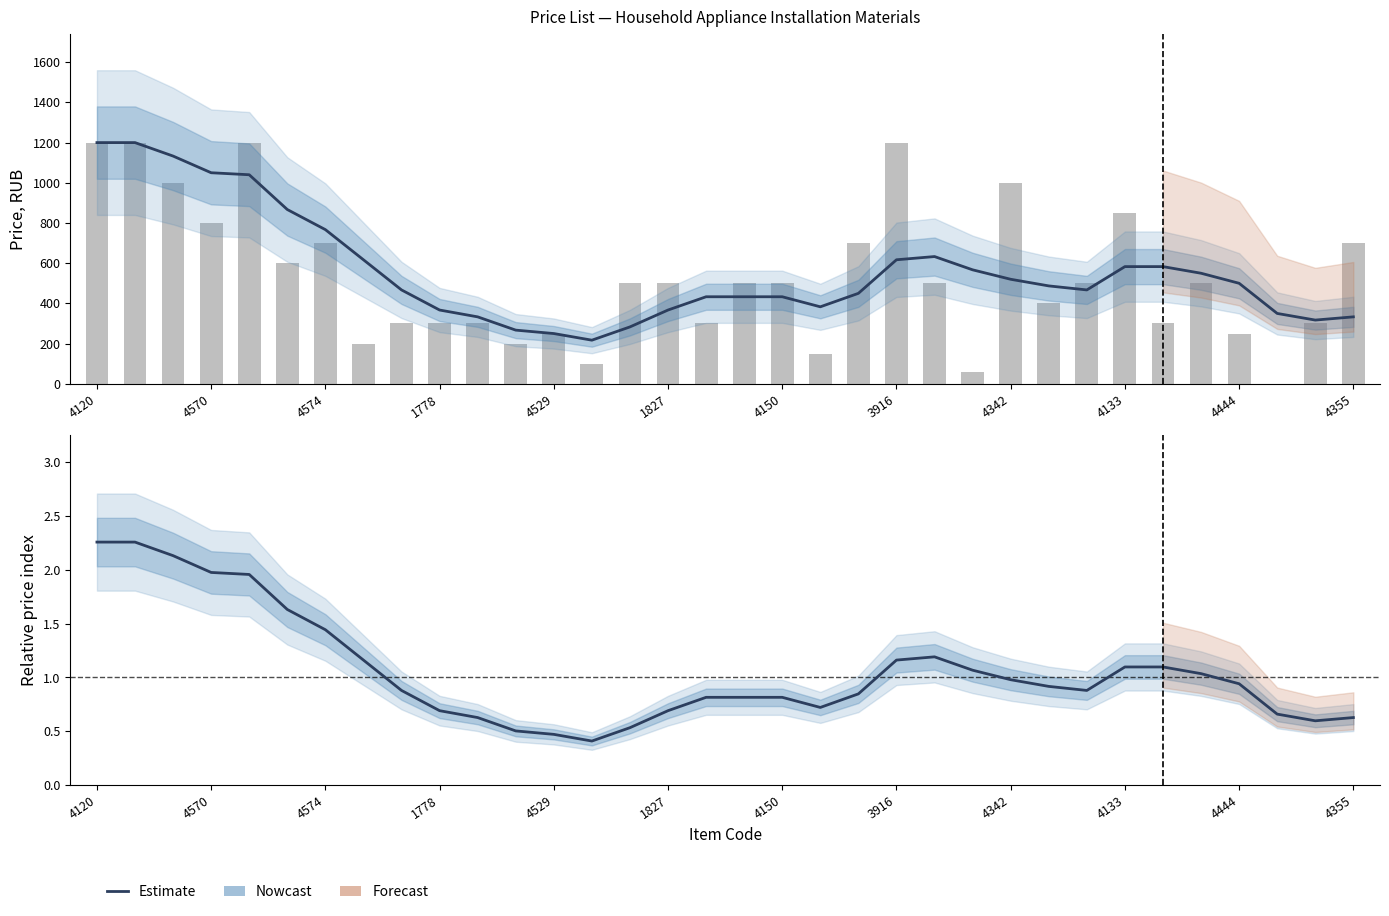

Is the value of Estimate at 1827 greater than the value of Price at 1827?

No